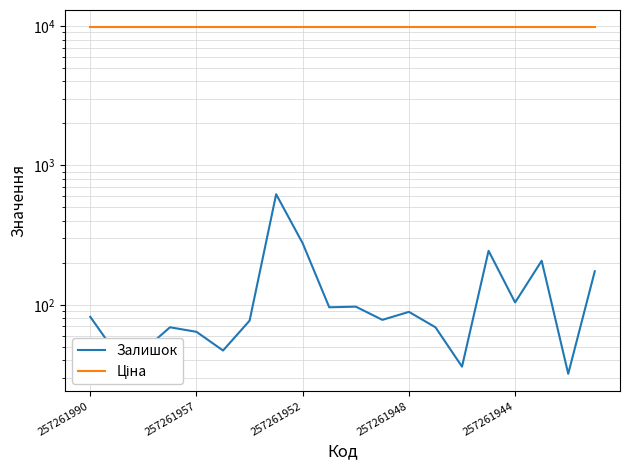

What value does the Ціна series have at 6?

9783.3